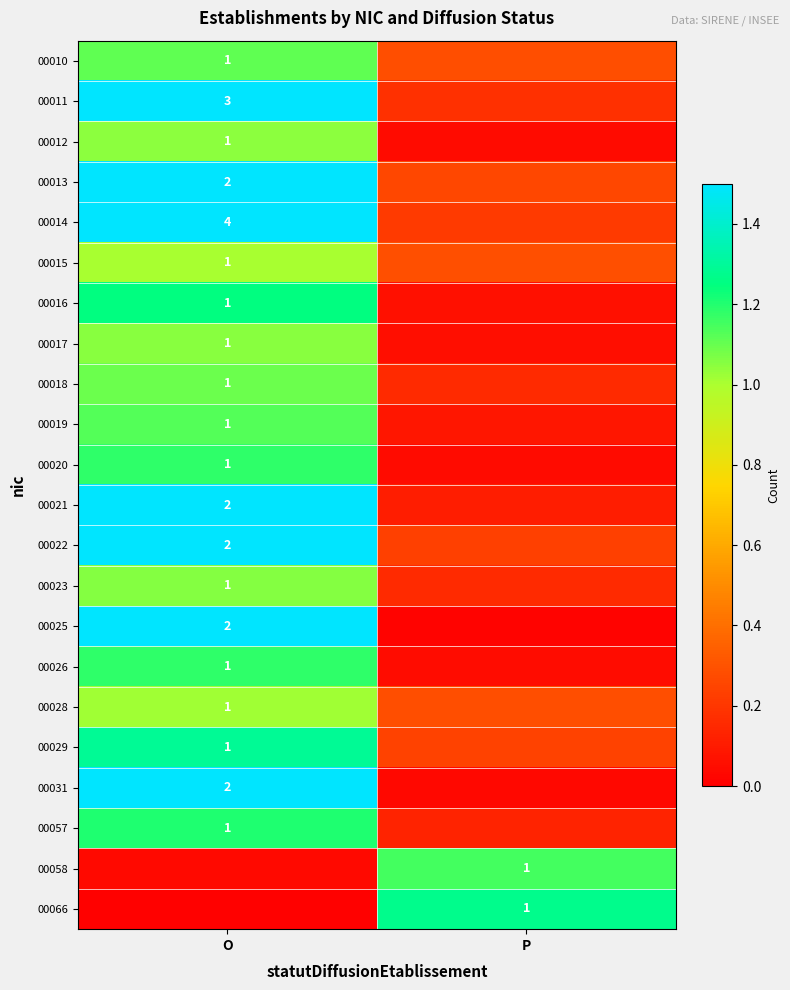

Which series has the largest range (max minus min)?

00014